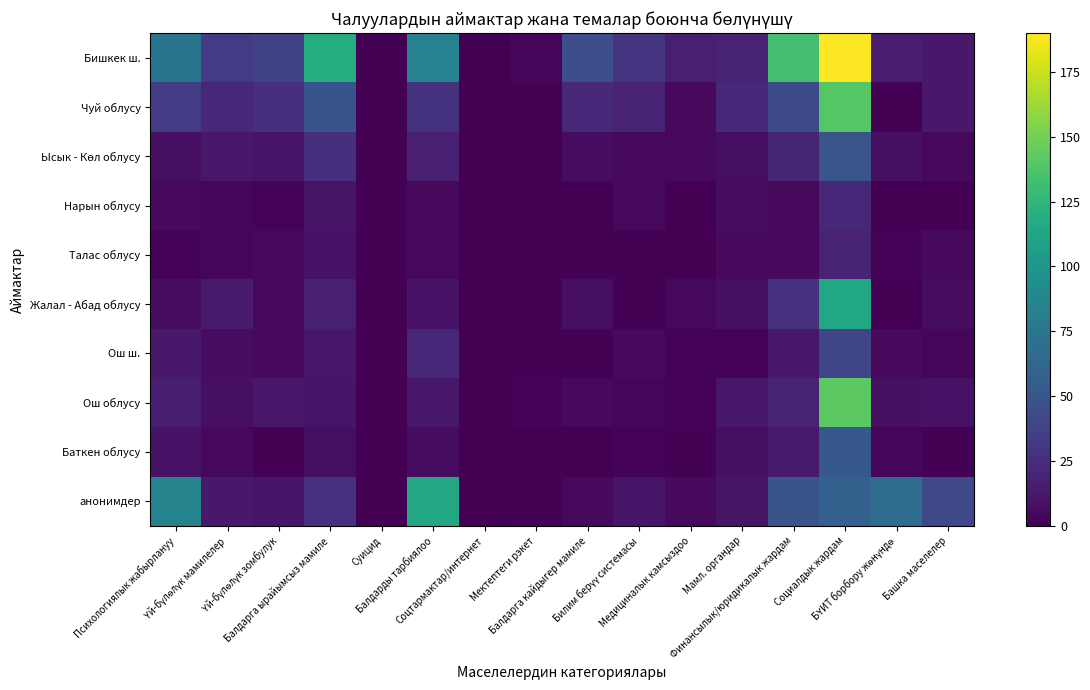

At how many categories does at least one series exceed 66?

6